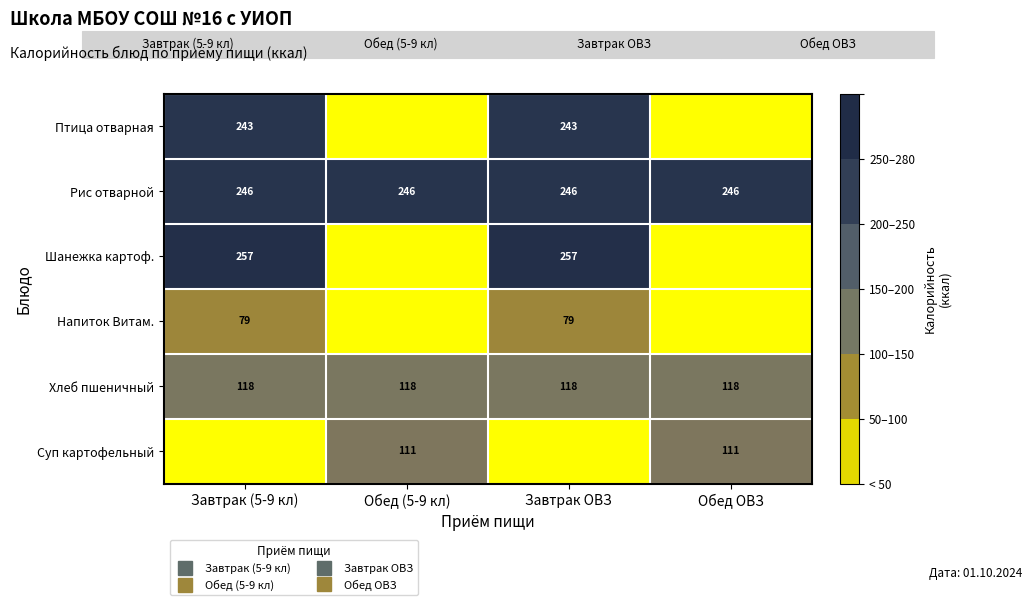

What is the maximum value shown in the chart?

257.0